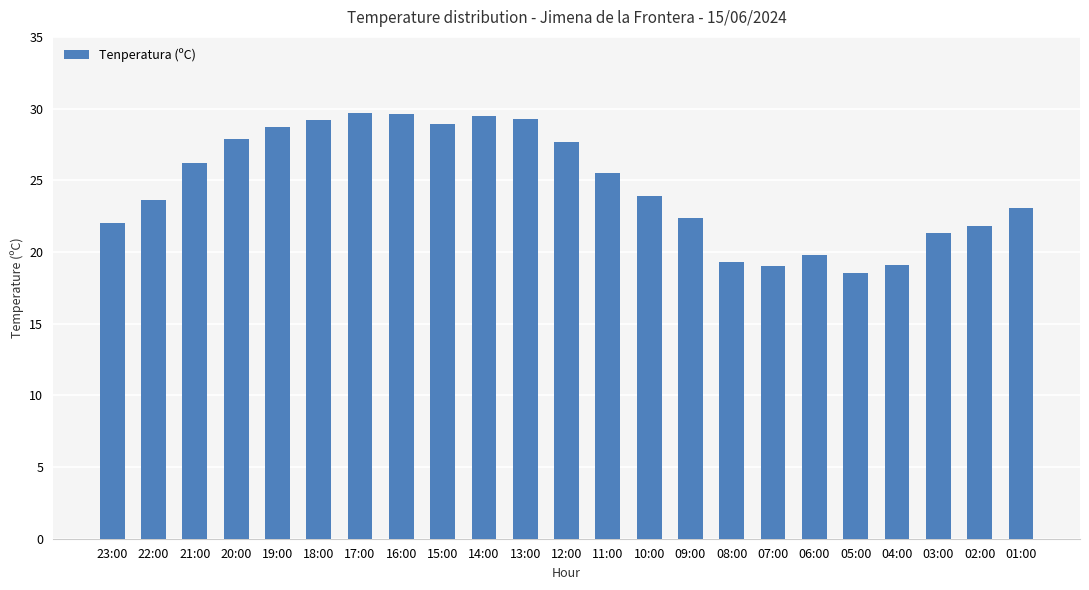

What is the maximum value shown in the chart?

29.7